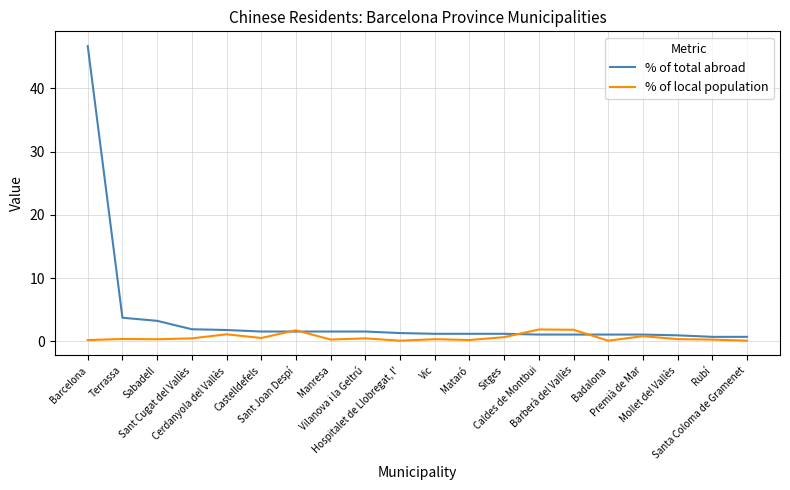

Is this an area chart (filled region under the line)?

No